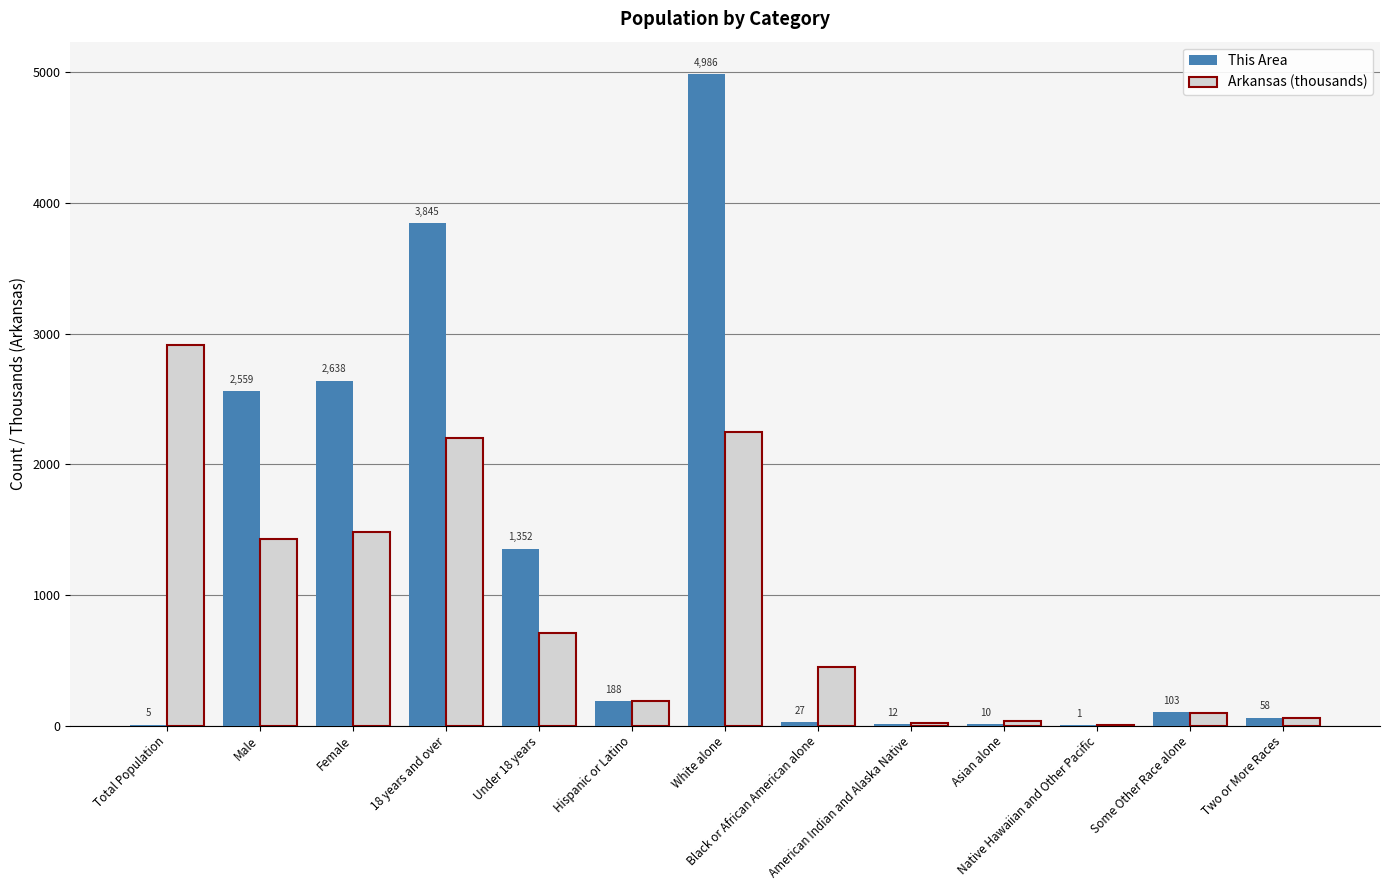

Which series has the largest total across all categories?

This Area